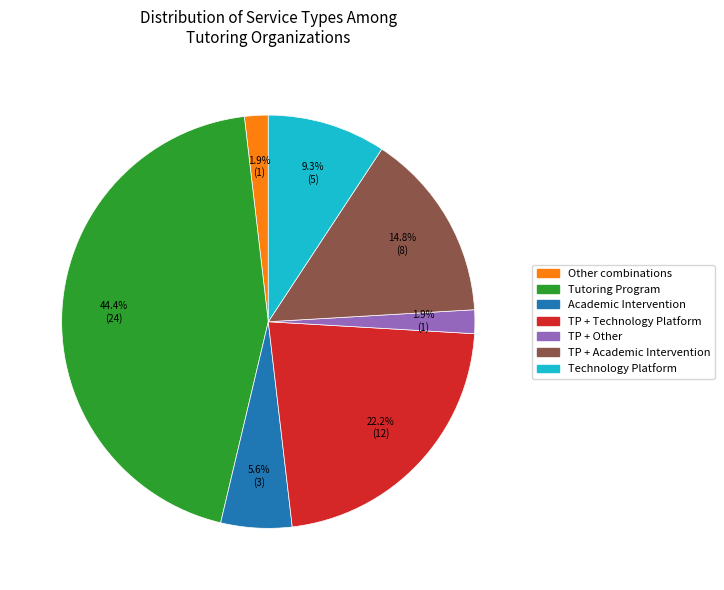

Does any single category account for the majority?

No